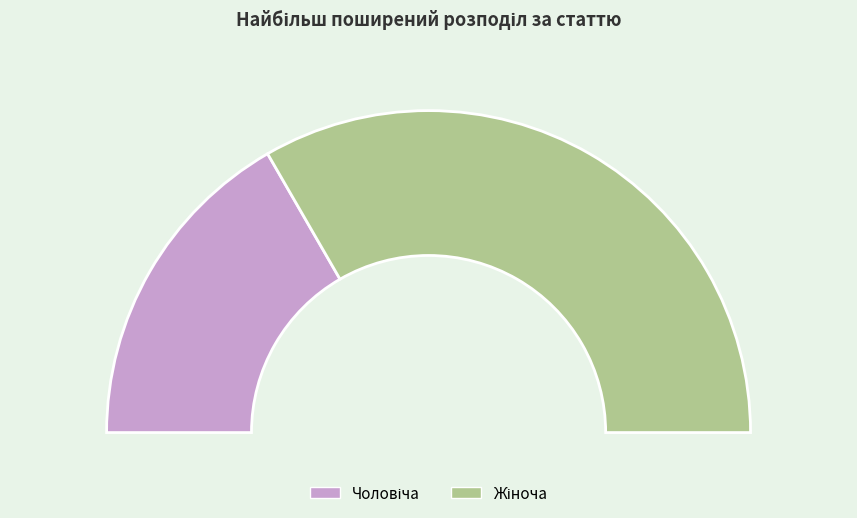

Is the sum of Чоловіча and Жіноча greater than half?

Yes